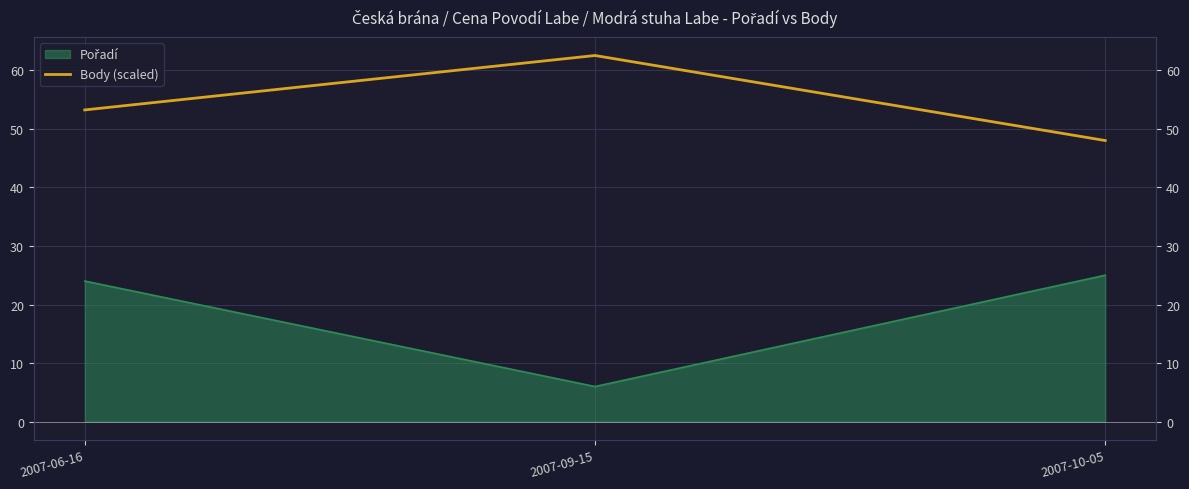

The chart shows a value of 27.7 at 2007-10-05. True or false?

False